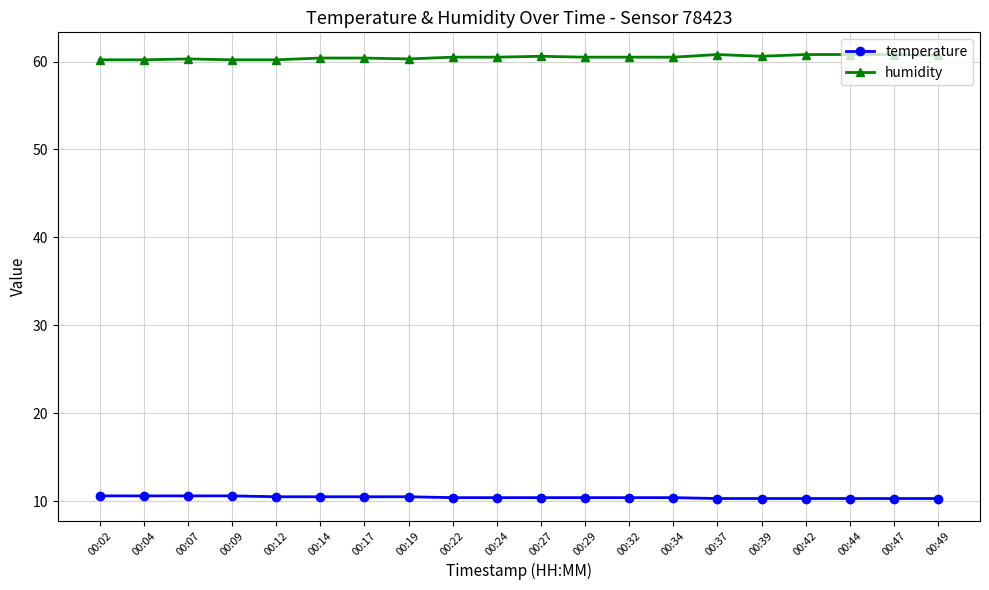

Rank the series by their maximum value, from lowest to highest.

temperature, humidity